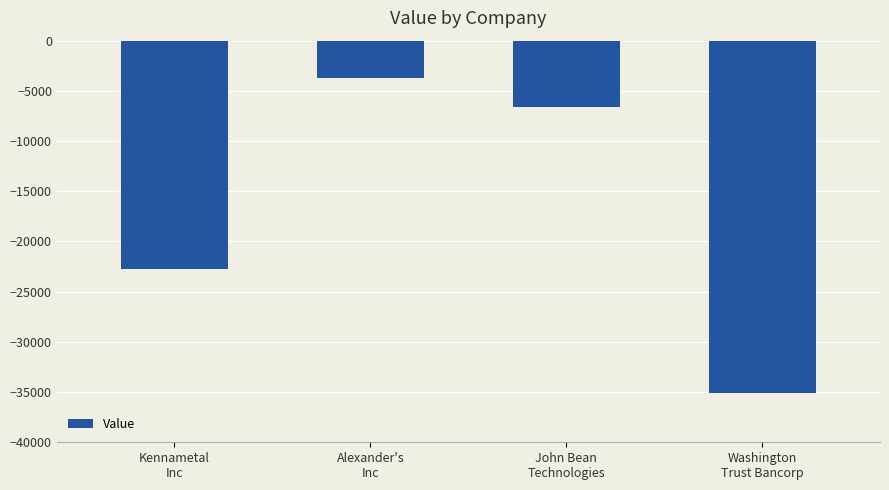

What is the label of the 1st bar from the right?

Washington
Trust Bancorp